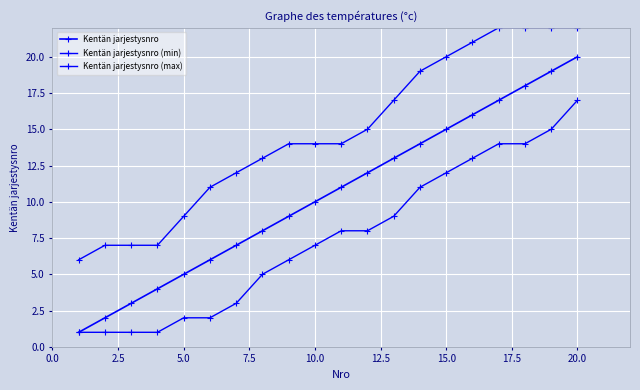

How many data points in Kentän jarjestysnro (min) are less than 8?

10